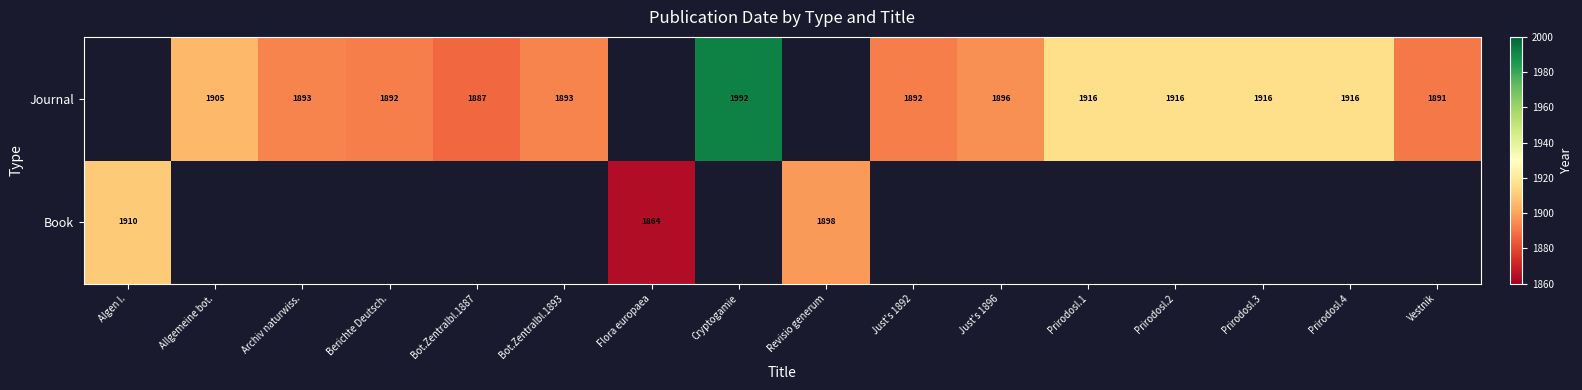

The value of Journal at Prirodosl.1 is 1916. True or false?

True